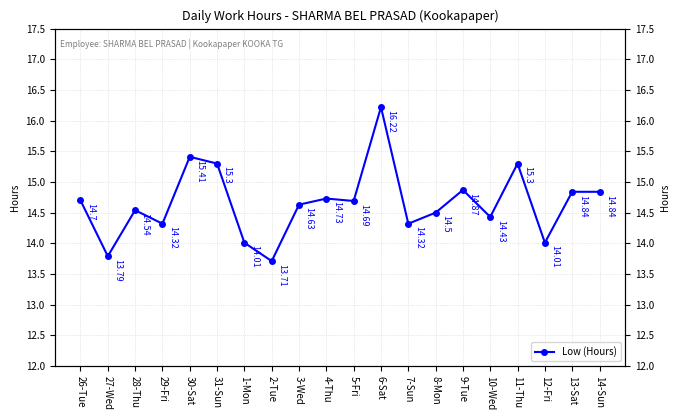

Rank the categories by value from lowest to highest.

2-Tue, 27-Wed, 1-Mon, 12-Fri, 29-Fri, 7-Sun, 10-Wed, 8-Mon, 28-Thu, 3-Wed, 5-Fri, 26-Tue, 4-Thu, 13-Sat, 14-Sun, 9-Tue, 31-Sun, 11-Thu, 30-Sat, 6-Sat